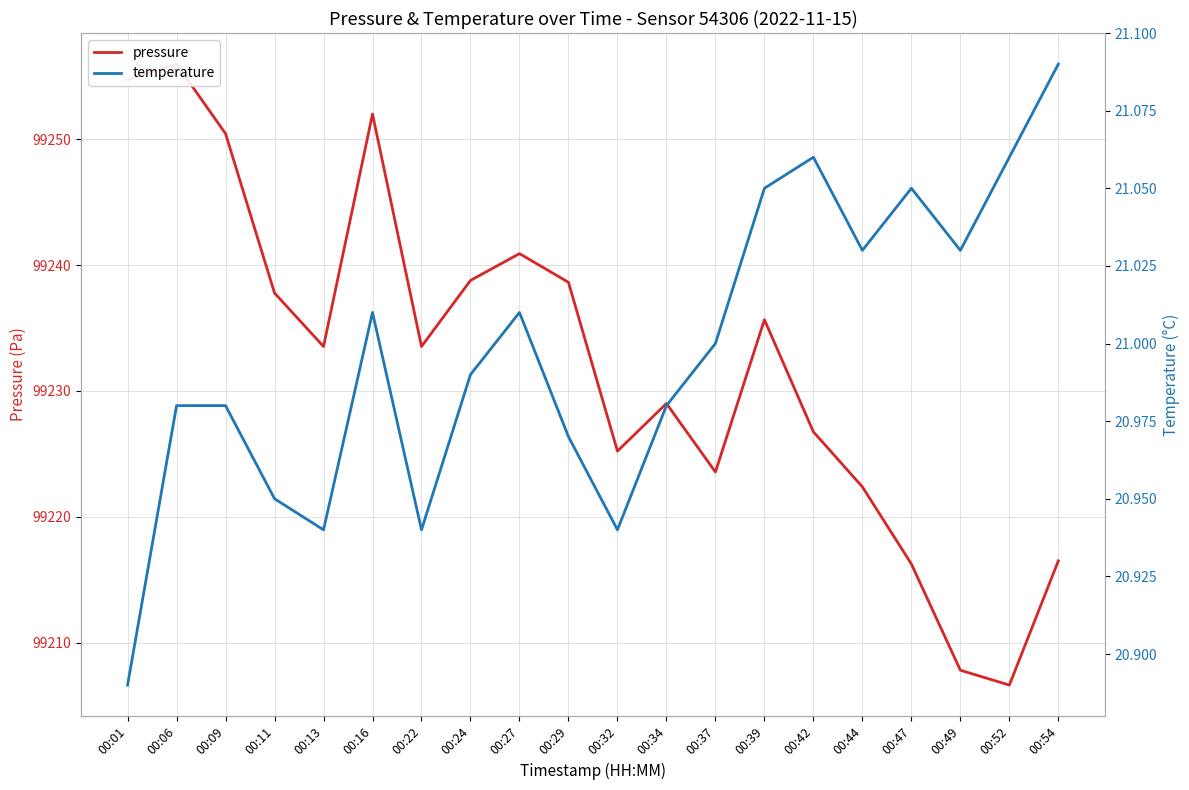

True or false: pressure and temperature intersect in this chart.

False